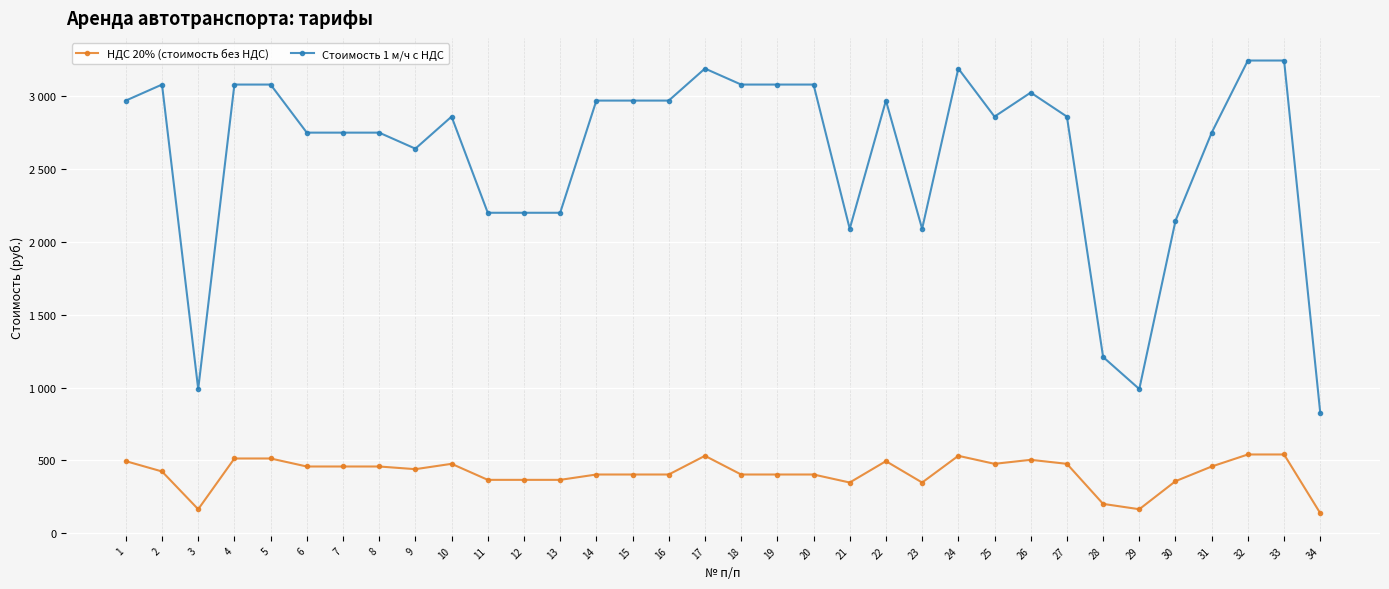

Which series has the largest total across all categories?

Стоимость 1 м/ч с НДС